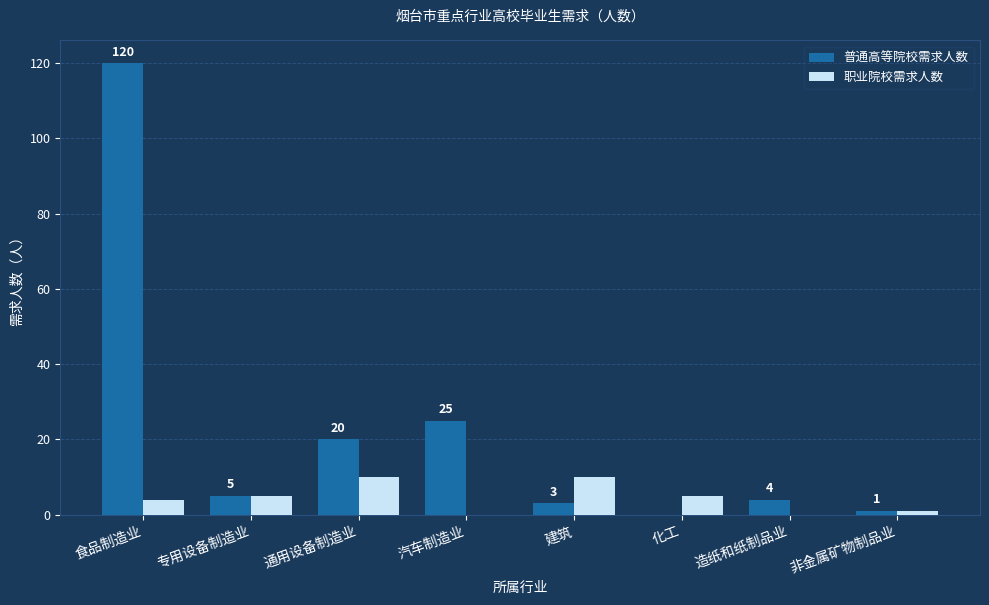

At which category is the sum across all series the highest?

食品制造业